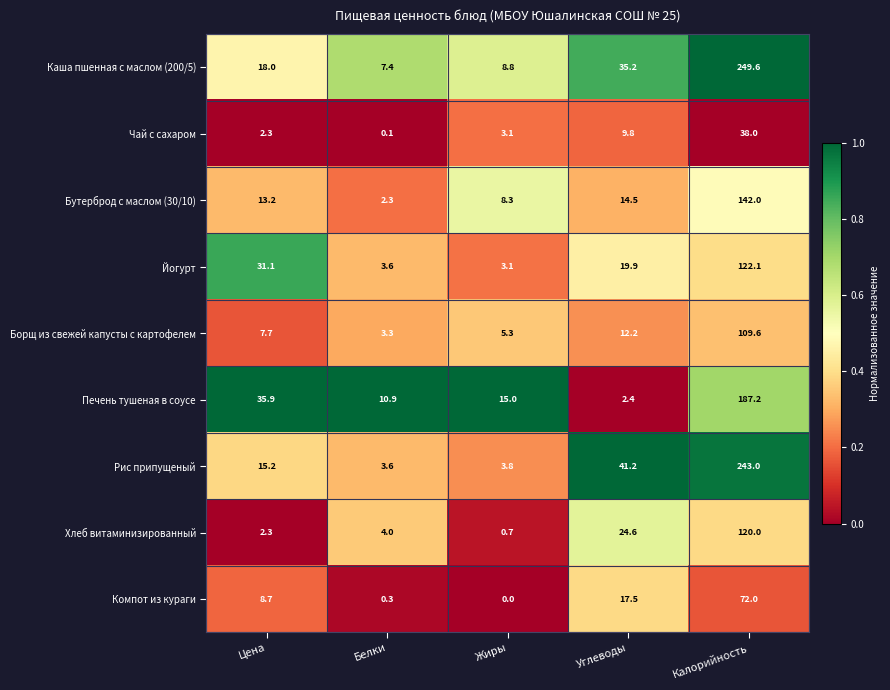

The Рис припущеный series shows 116.3 at Калорийность. True or false?

False